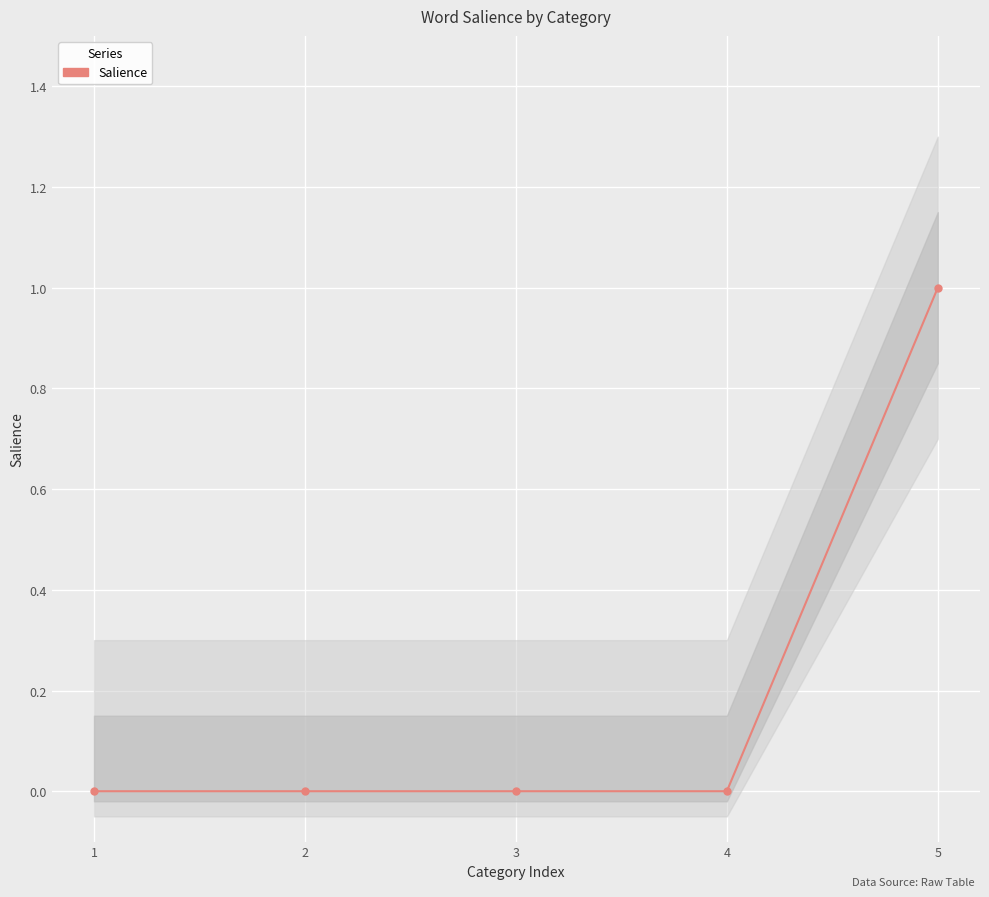

The chart shows a value of 0 at 1. True or false?

True